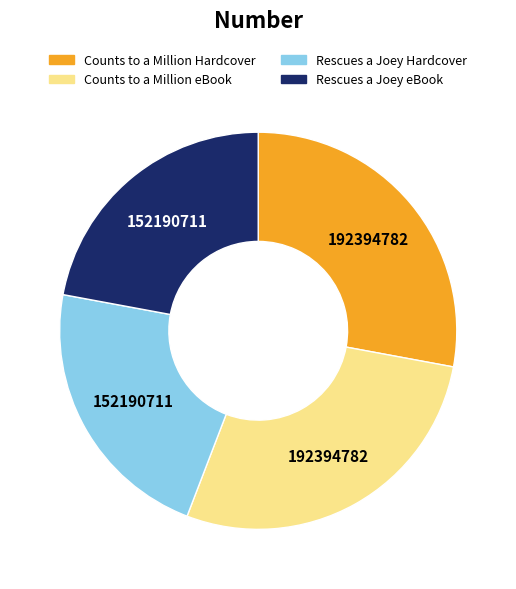

Is there a majority slice in this chart?

No